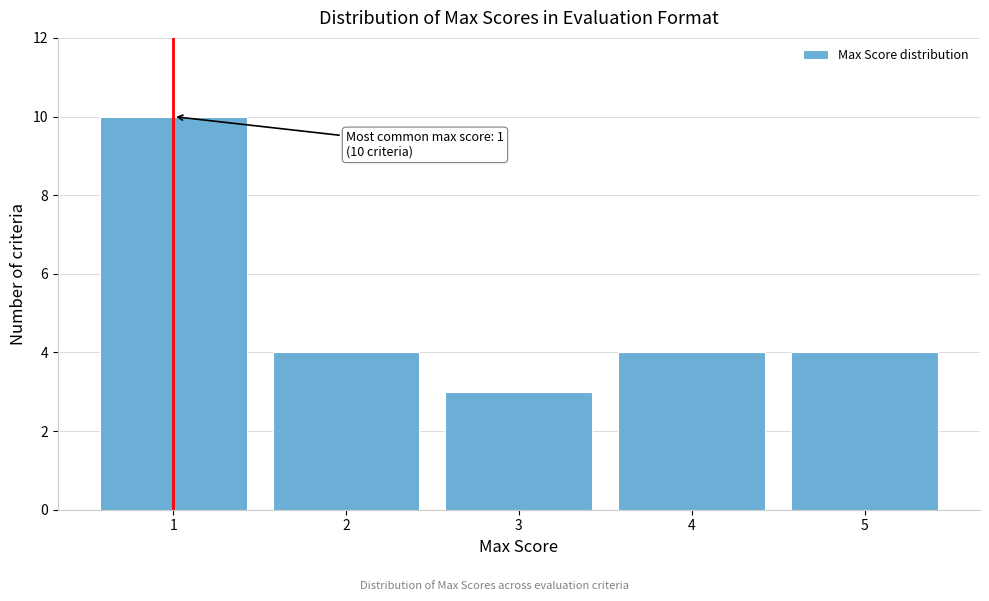

Over which range of the x-axis is the bar tallest?

0.5 to 1.5